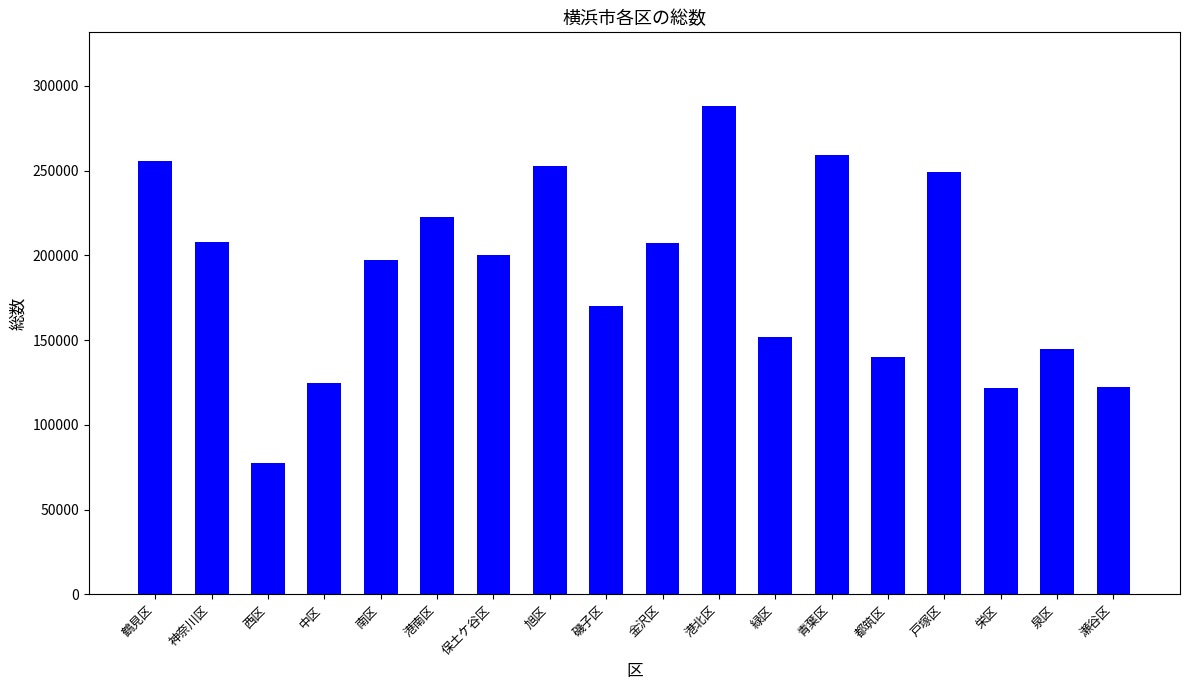

What is the average value?

188504